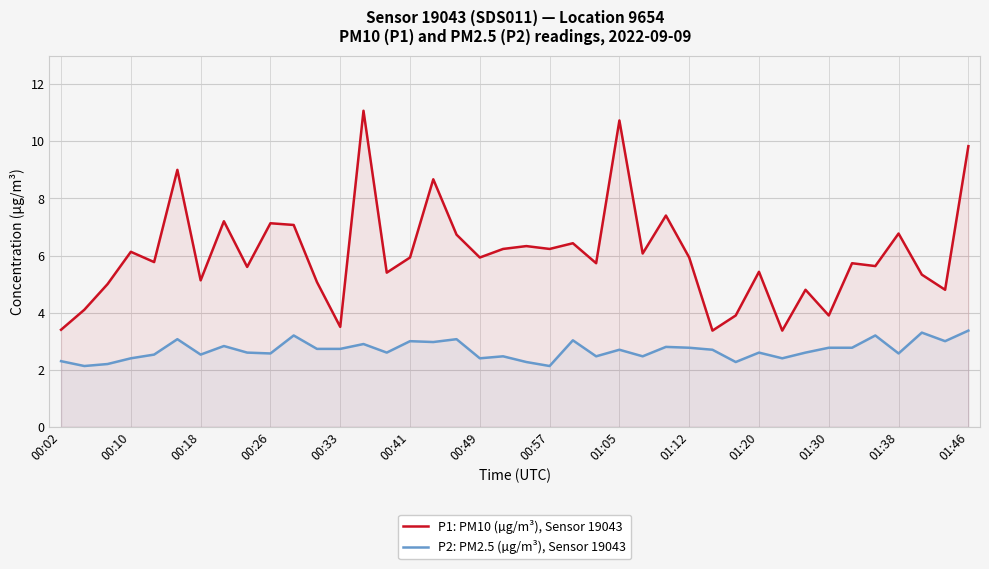

What is the maximum value for P2: PM2.5 (µg/m³), Sensor 19043?

3.4